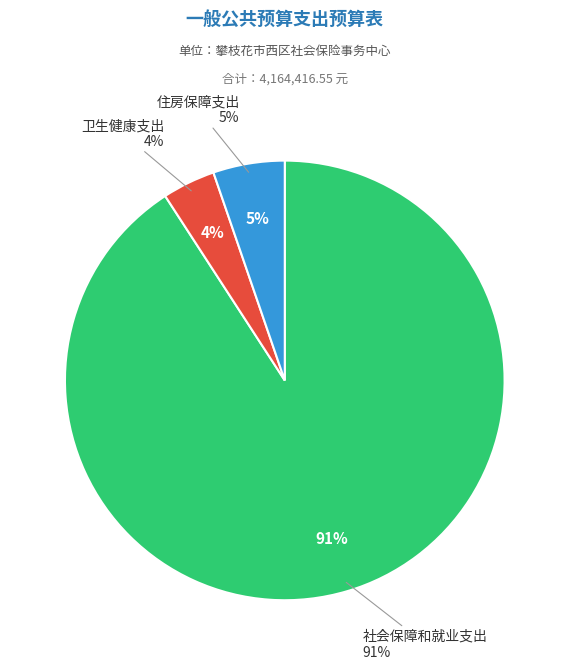

What is the majority slice?

社会保障和就业支出